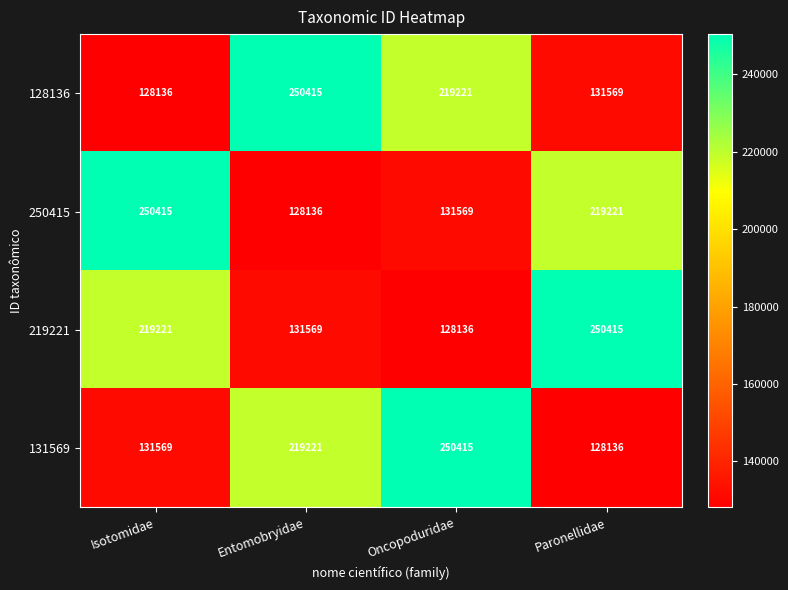

The 250415 series shows 222822 at Oncopoduridae. True or false?

False